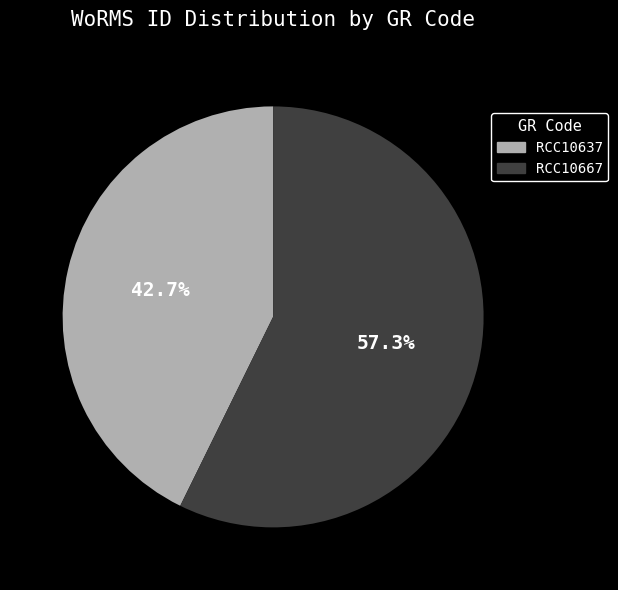

Between RCC10637 and RCC10667, which is larger?

RCC10667